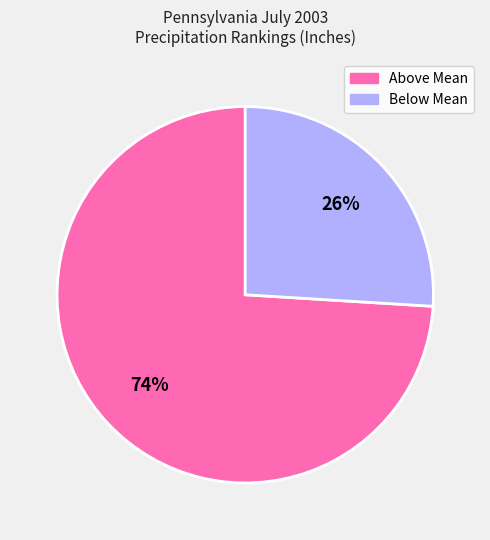

Is there any slice that represents more than half of the pie?

Yes